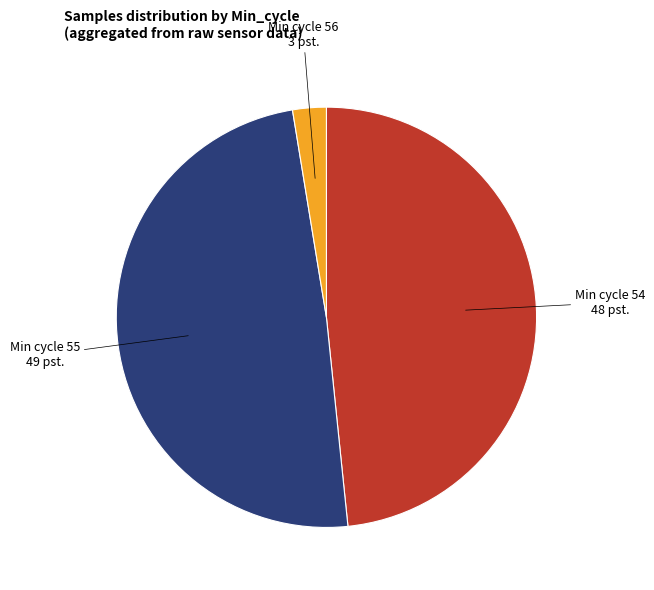

Is there a majority slice in this chart?

No